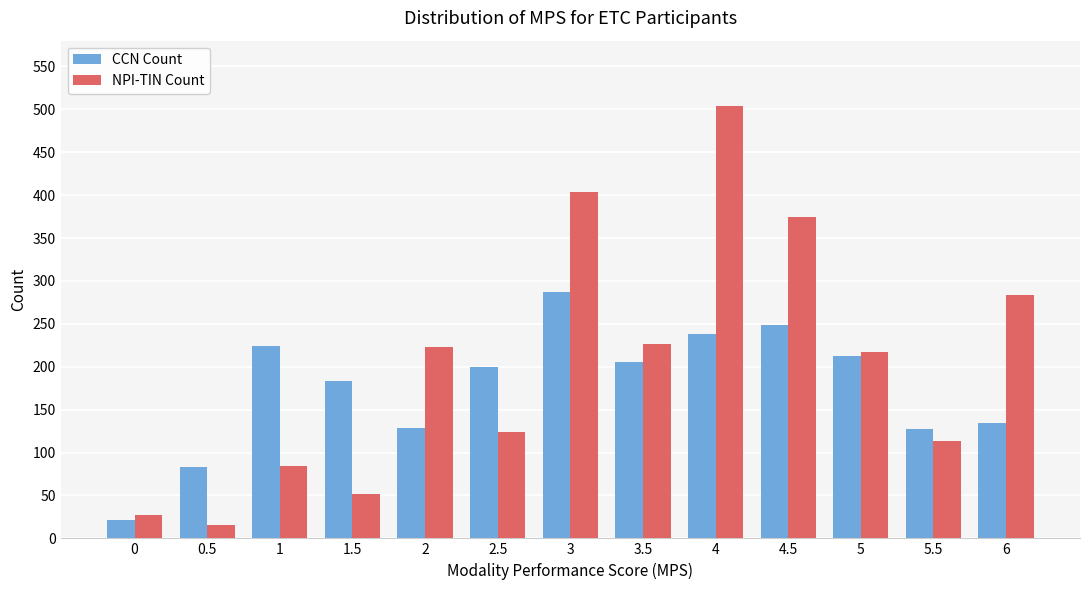

How many bars are there in each group?

2